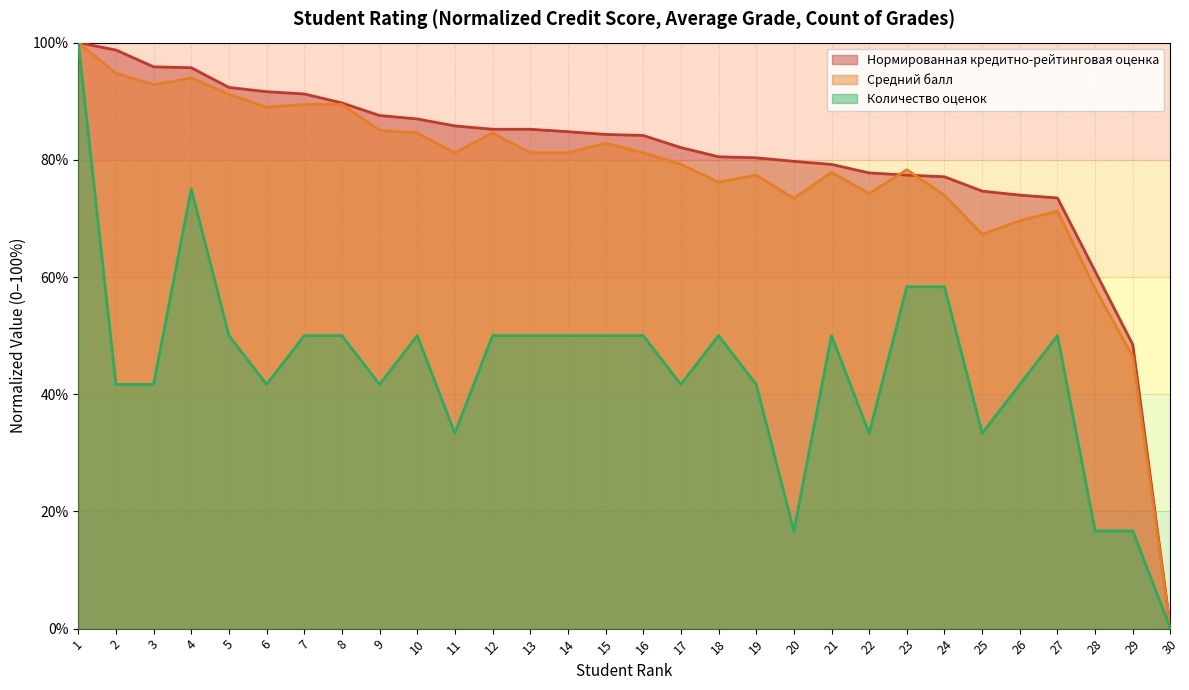

Which series has the largest total across all categories?

Нормированная кредитно-рейтинговая оценка